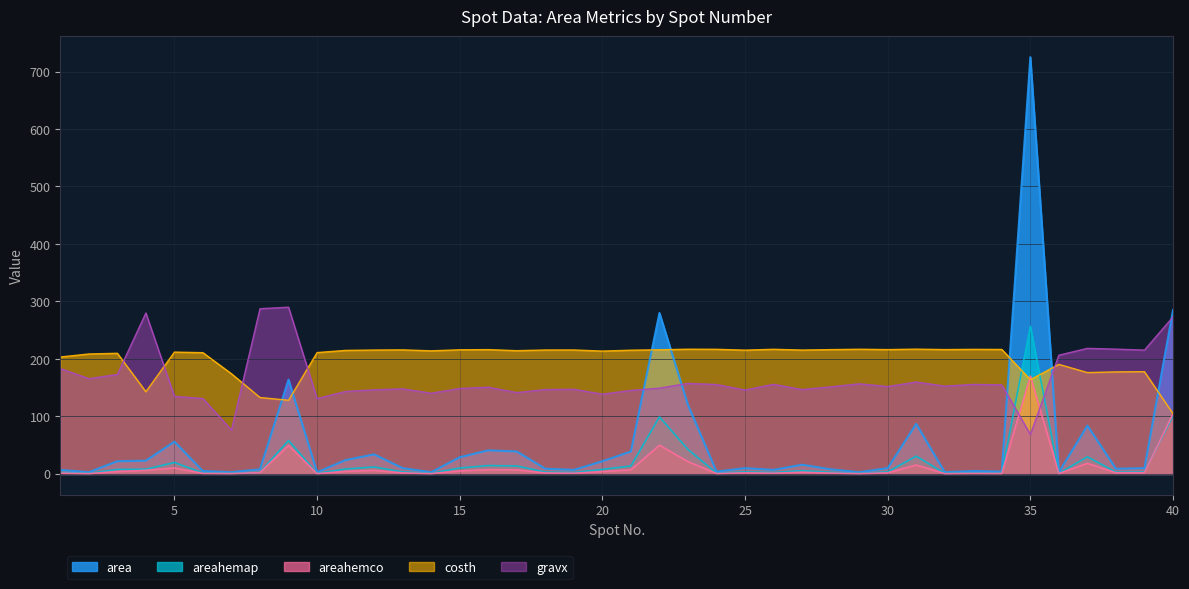

How many values in the gravx series are below 151?

19